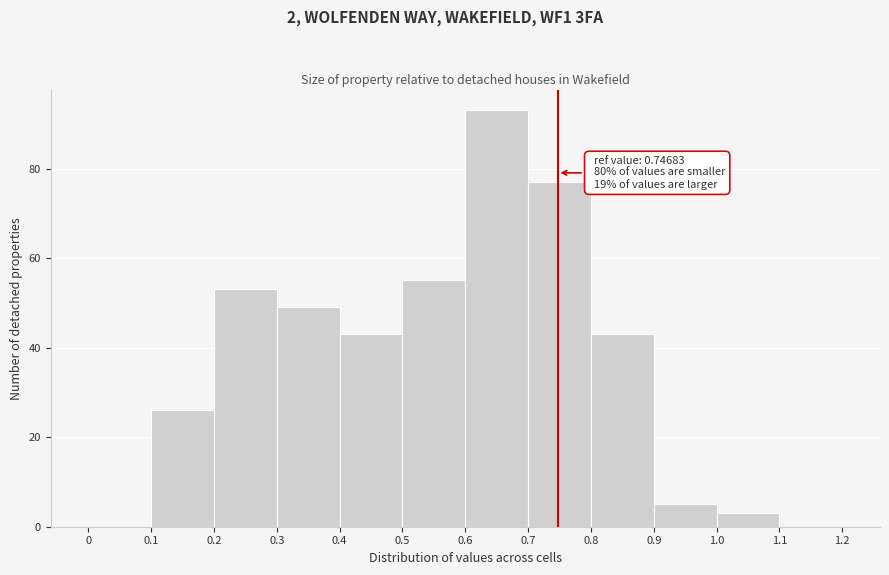

Over which range of the x-axis is the bar tallest?

0.6 to 0.7